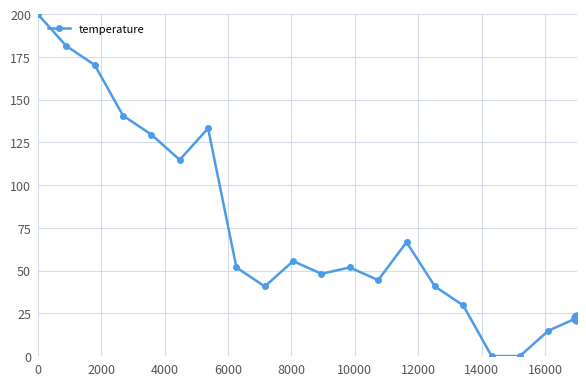

What is the value of the 6th point from the left?

114.8